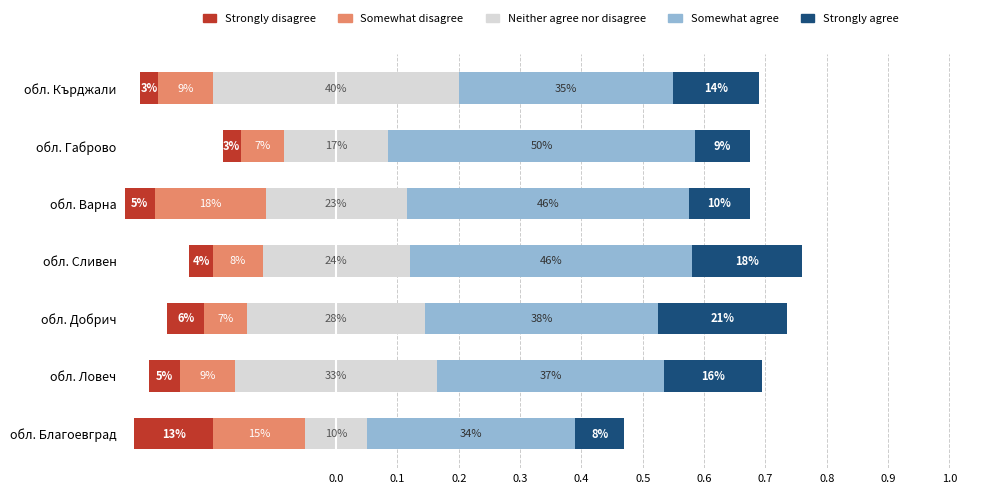

At how many categories does at least one series exceed 0?

7